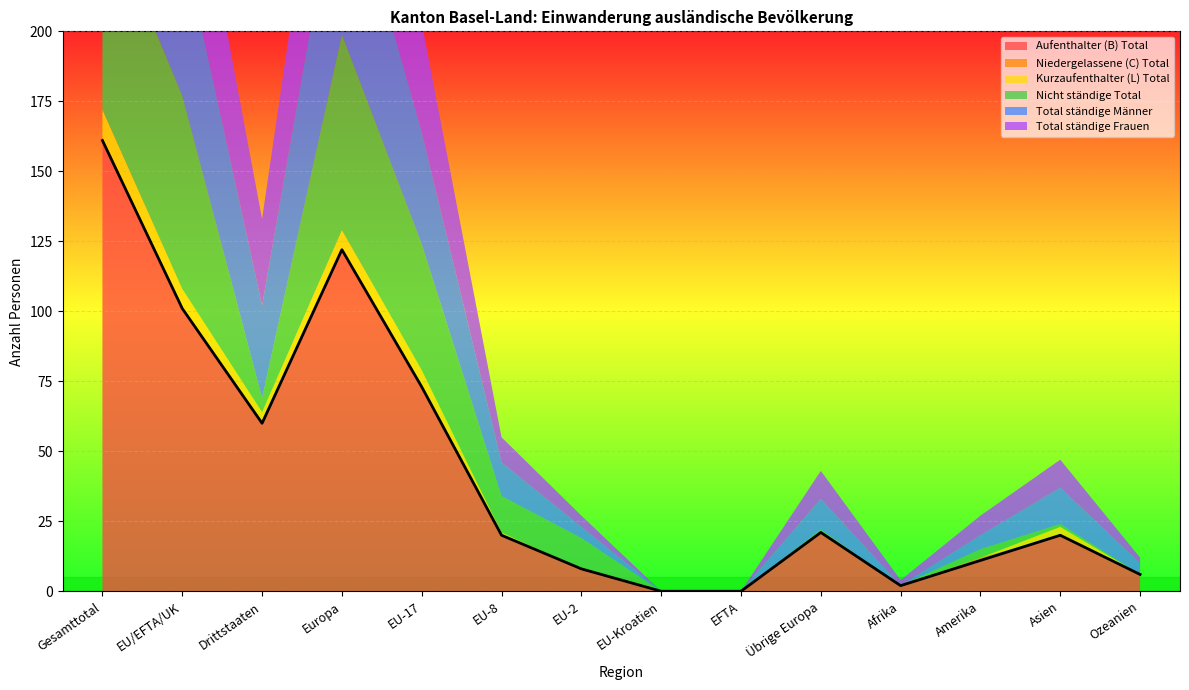

How many categories are shown in the chart?

14